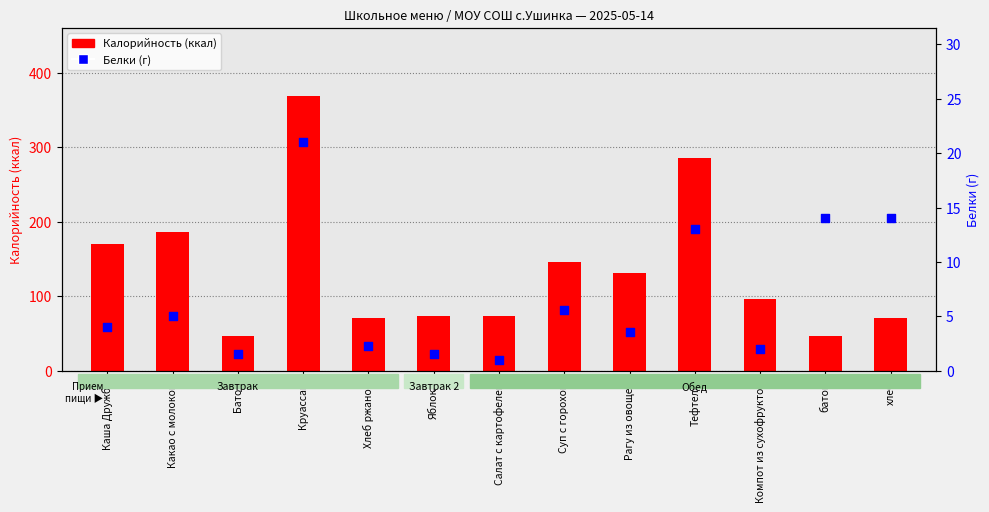

At how many categories does at least one series exceed 75?

7